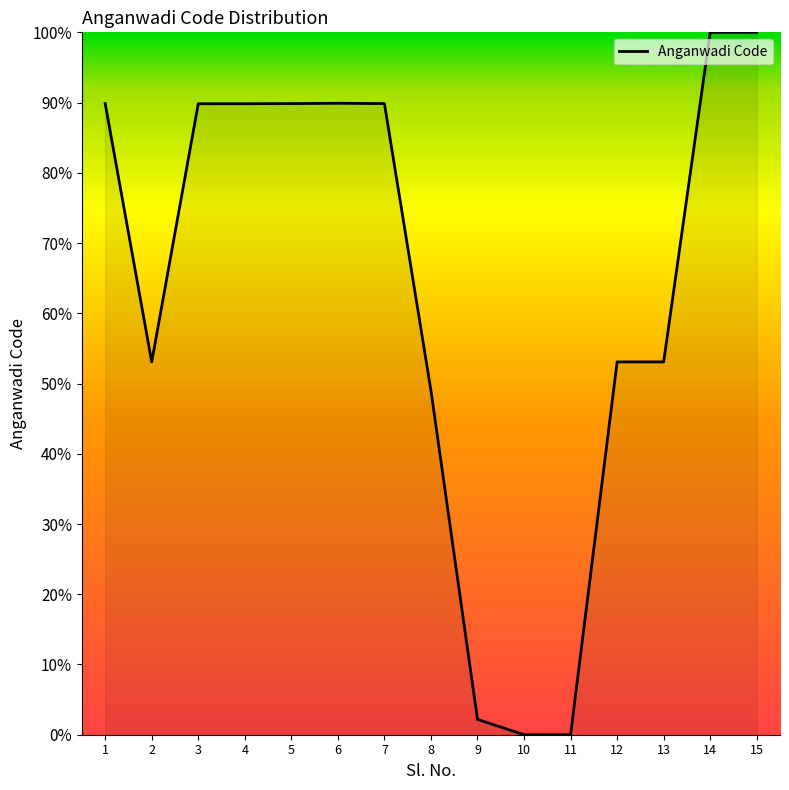

What is the greatest value displayed?

100.0